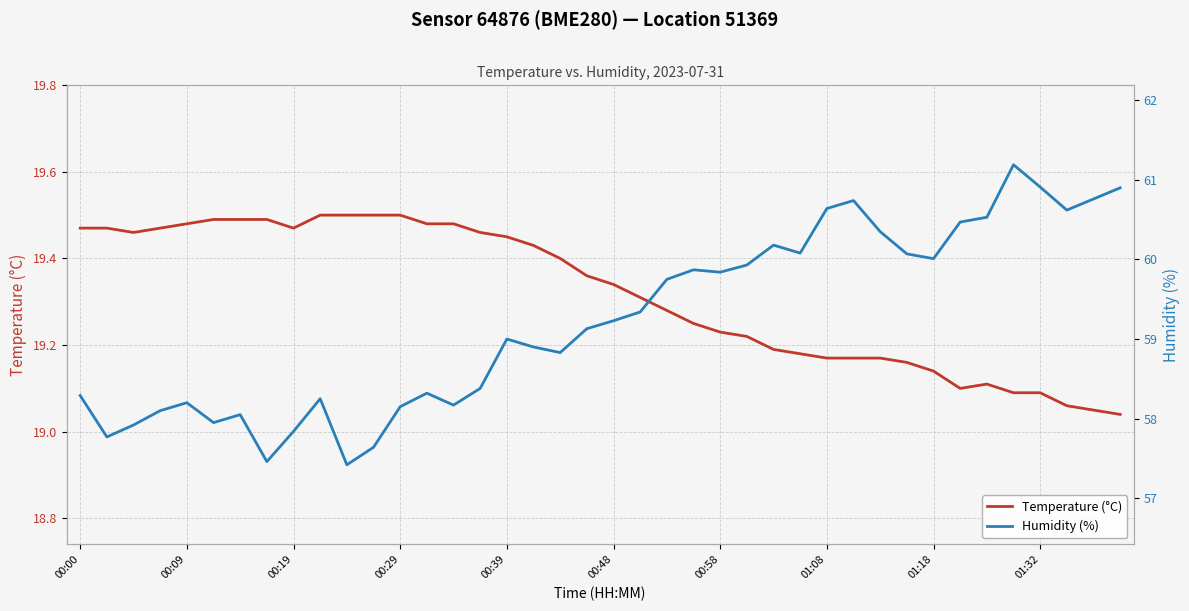

Is it true that Temperature (°C) equals 13.1 at 00:09?

False